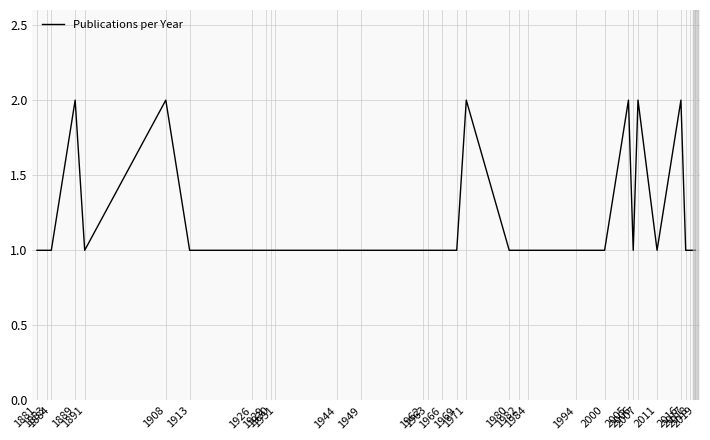

The chart shows a value of 2 at 2016. True or false?

True